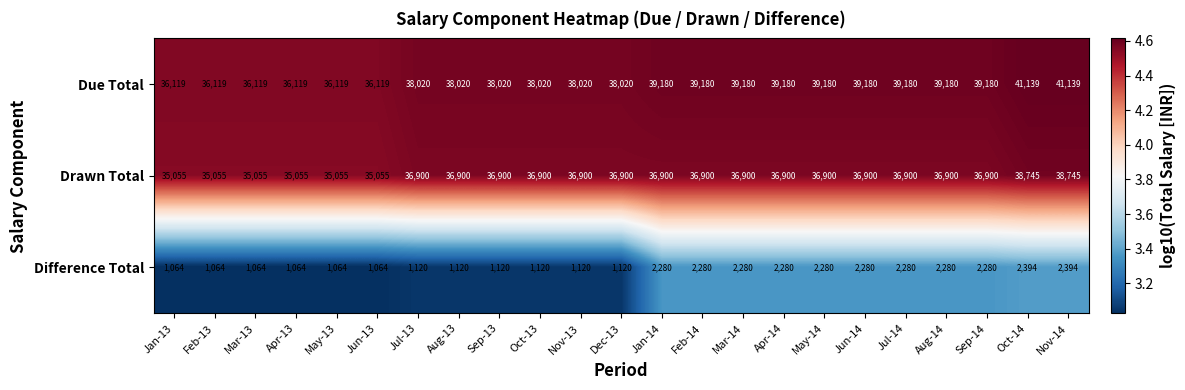

What is the total value across all series at Apr-13?

72238